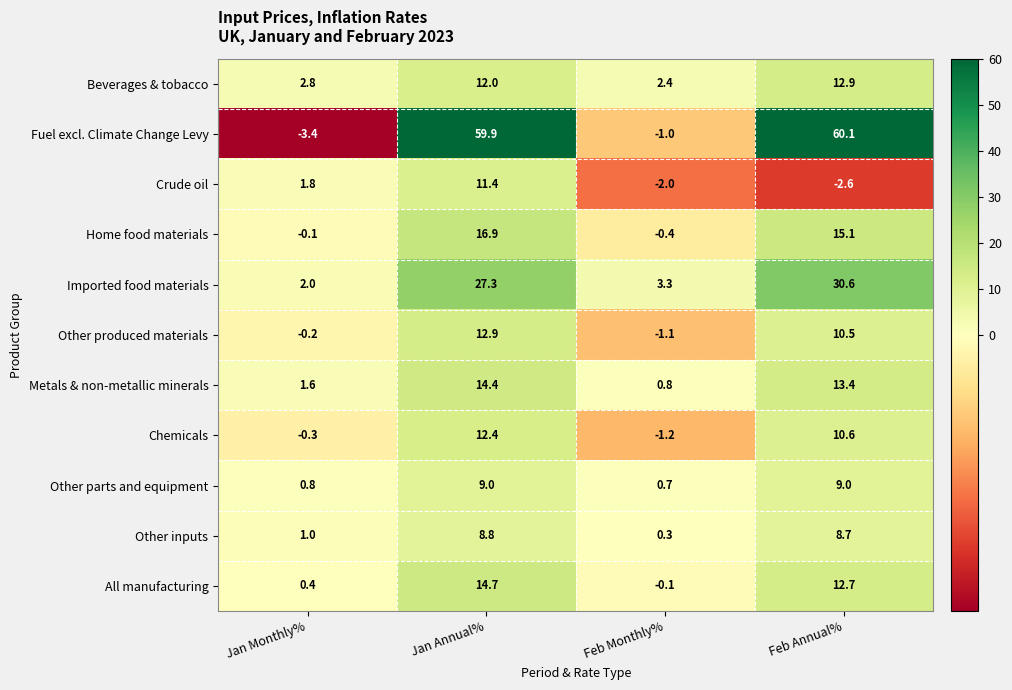

Which series has the widest spread of values?

Fuel excl. Climate Change Levy